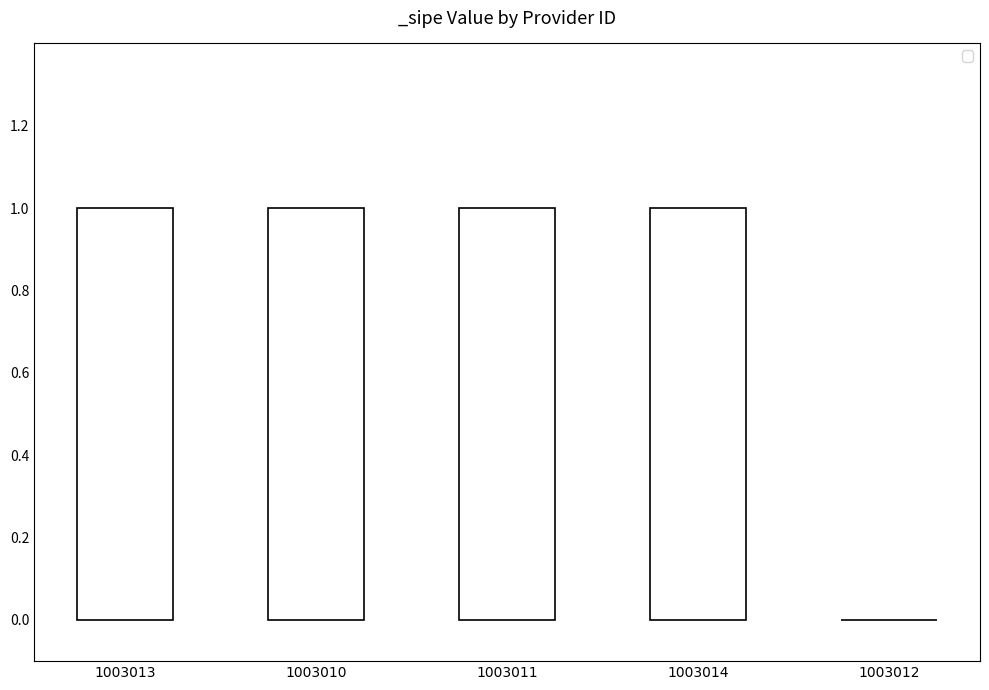

Count the values in the range 1 to 2.

4